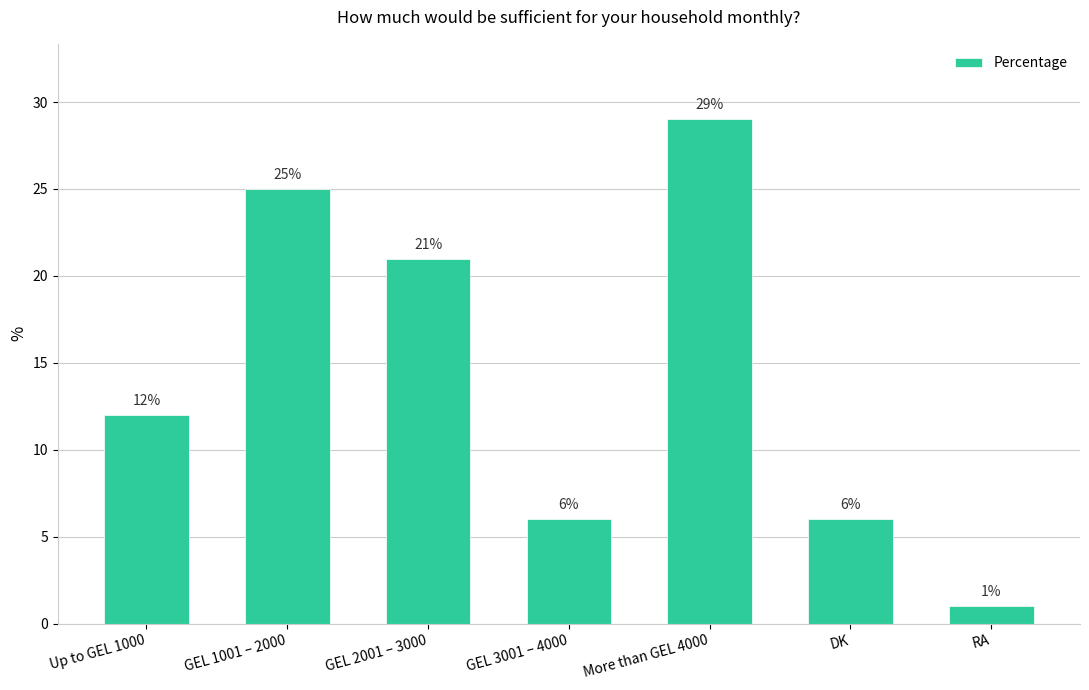

Does the chart contain any negative values?

No